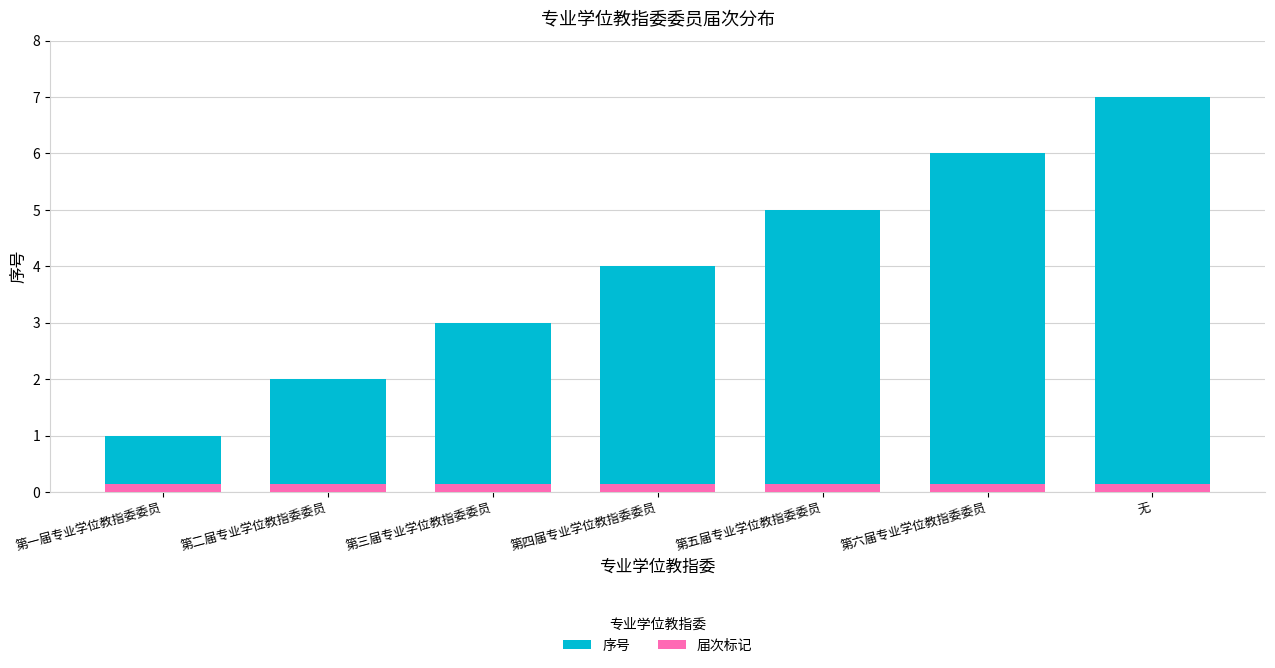

What is the spread (max minus min) of values at 第五届专业学位教指委委员?

4.8